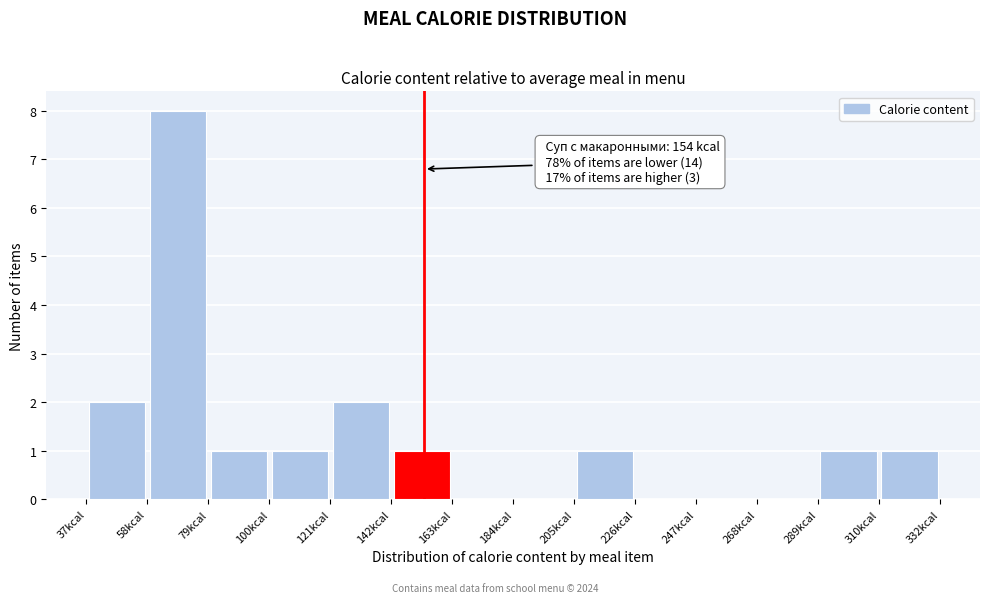

Over which range of the x-axis is the bar tallest?

60 to 80